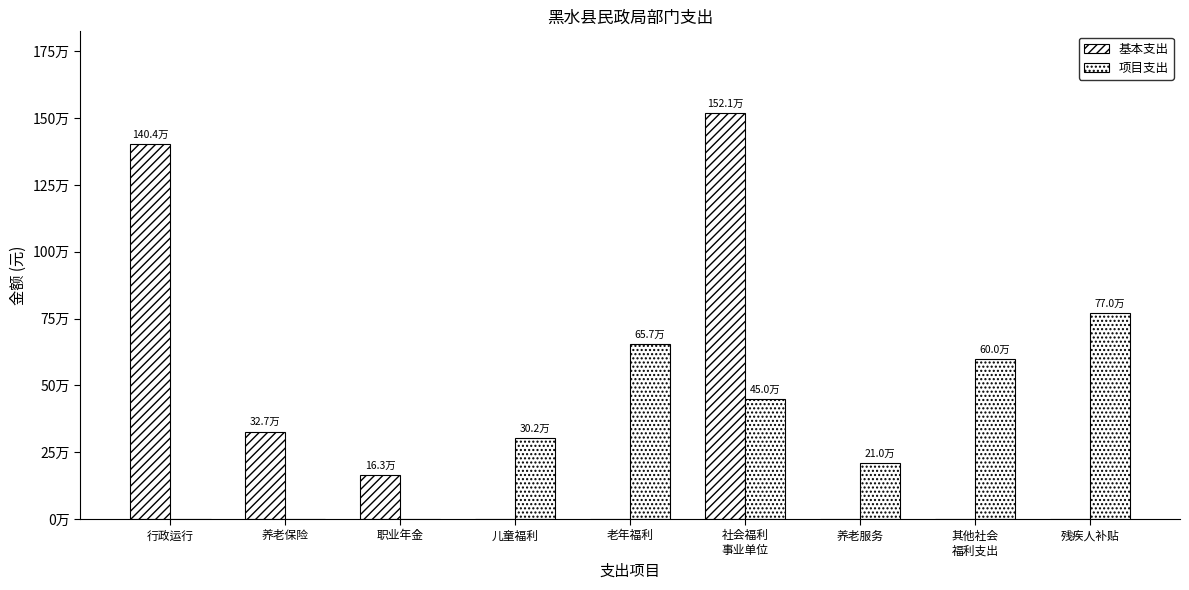

Does the chart contain stacked bars?

No